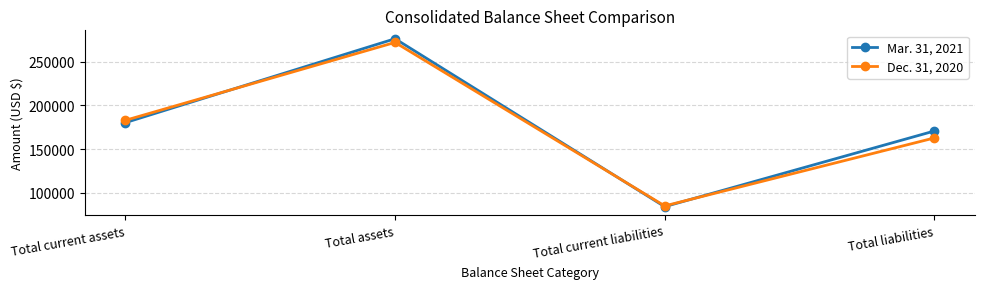

Reading right to left, what are all the values shown in this chart?

Mar. 31, 2021: 170653	84139	276216	180245
Dec. 31, 2020: 162711	84971	271999	182903